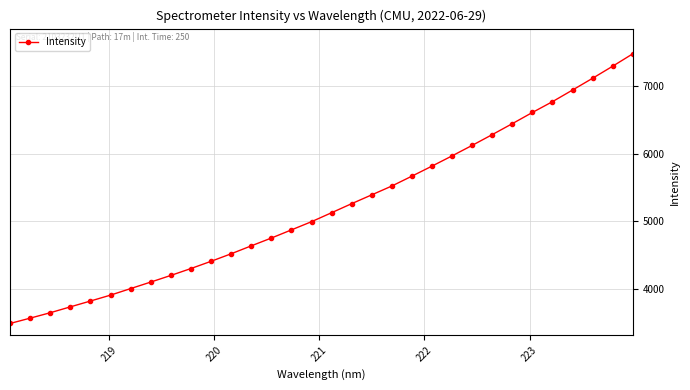

Does the chart display data point markers on the line(s)?

Yes